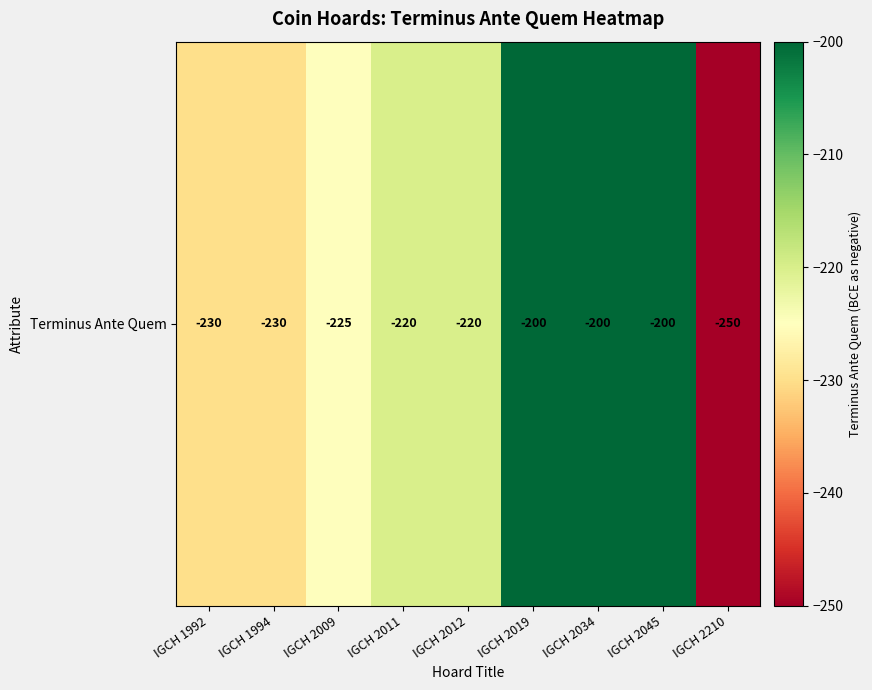

Count the values in the range -230 to -200.

8